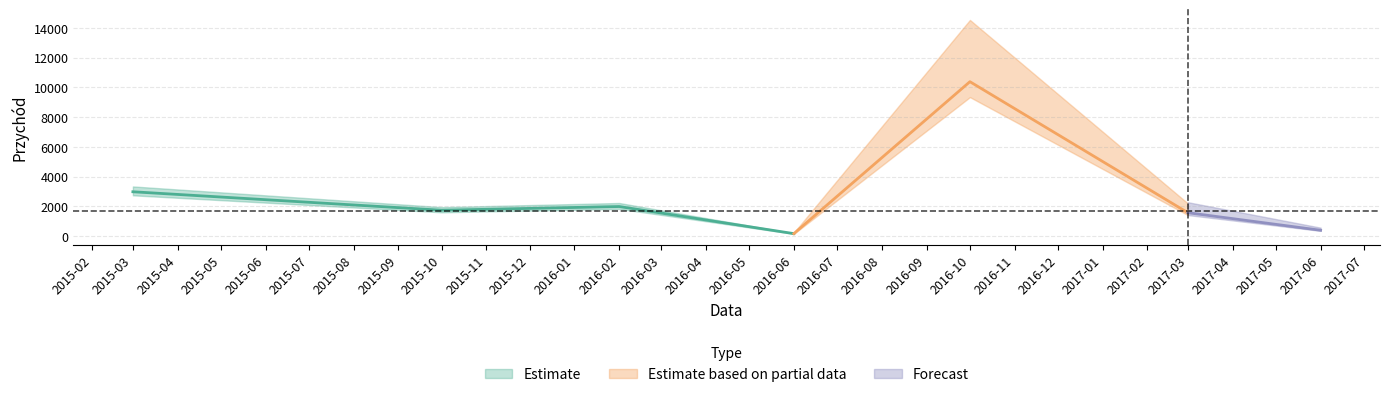

The chart shows a value of 2980.8 at 2015-03-01. True or false?

True